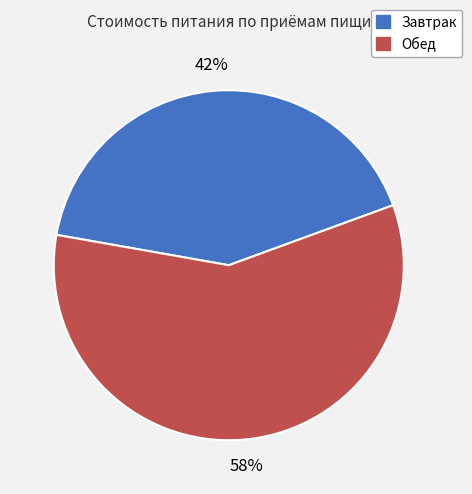

Is it true that Обед is 50% of the pie?

False